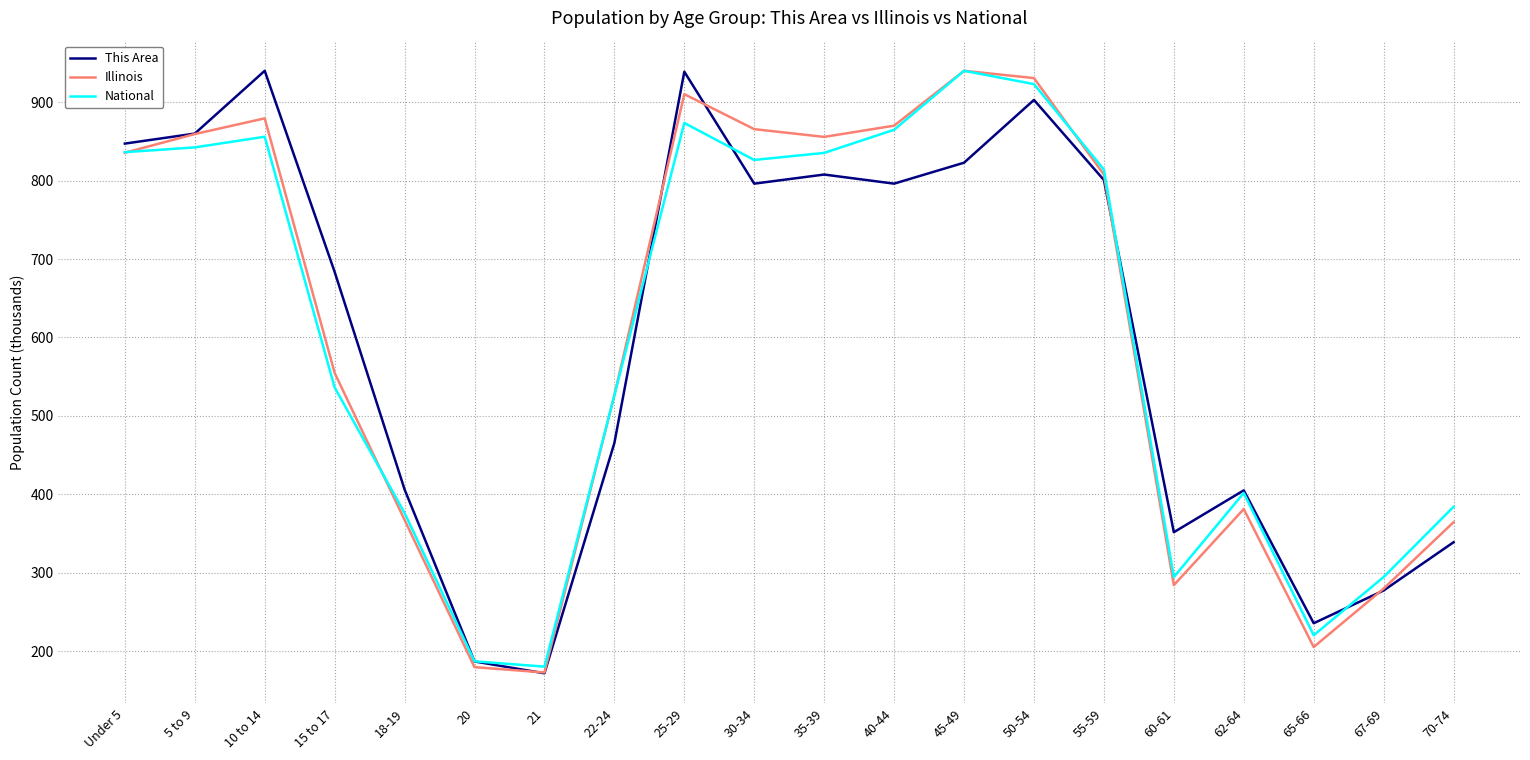

What is the total value across all series at 45-49?

2703.1